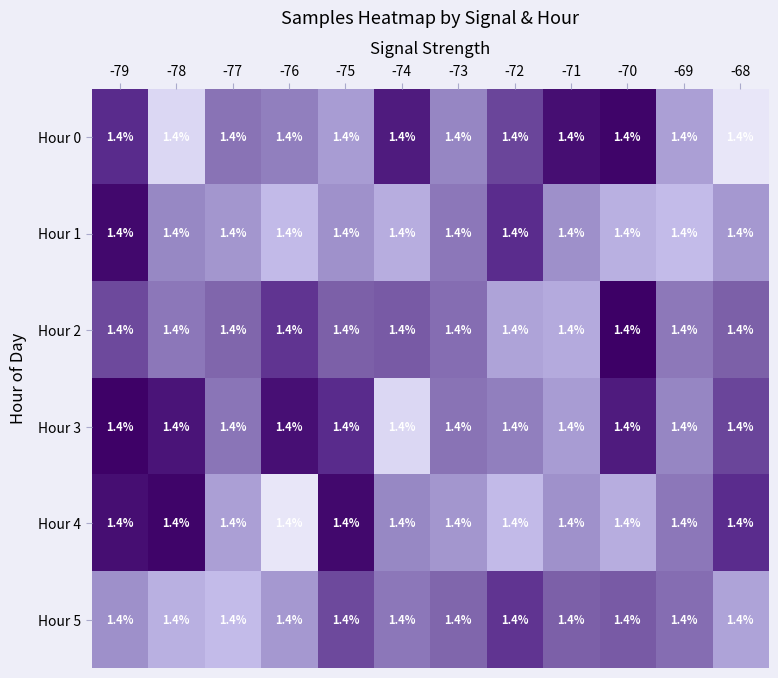

Rank the categories by Hour 0 value from highest to lowest.

-70, -71, -74, -79, -72, -77, -76, -73, -75, -69, -78, -68